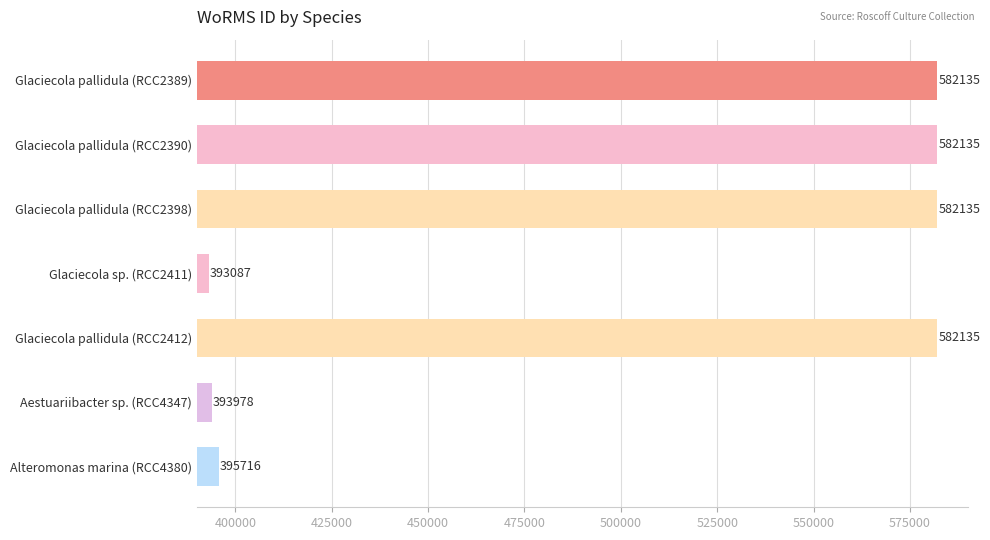

What is the difference between the maximum and minimum values?

189048